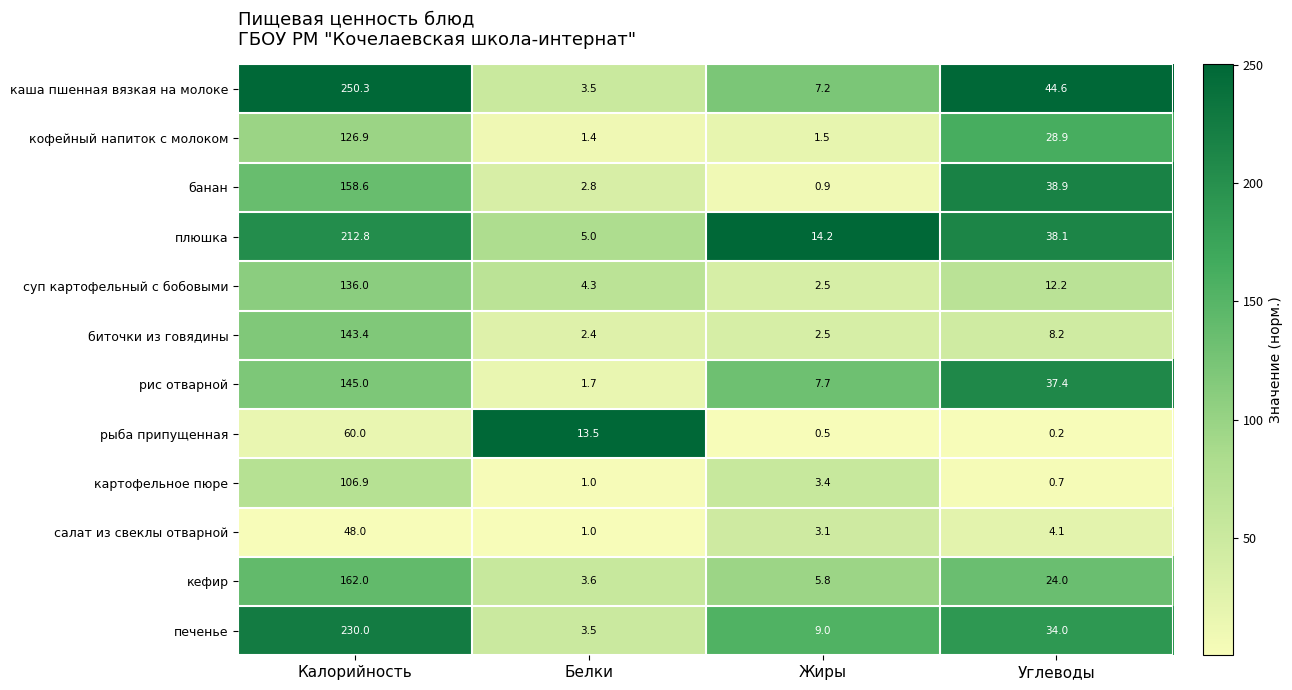

Which series has the largest range (max minus min)?

каша пшенная вязкая на молоке